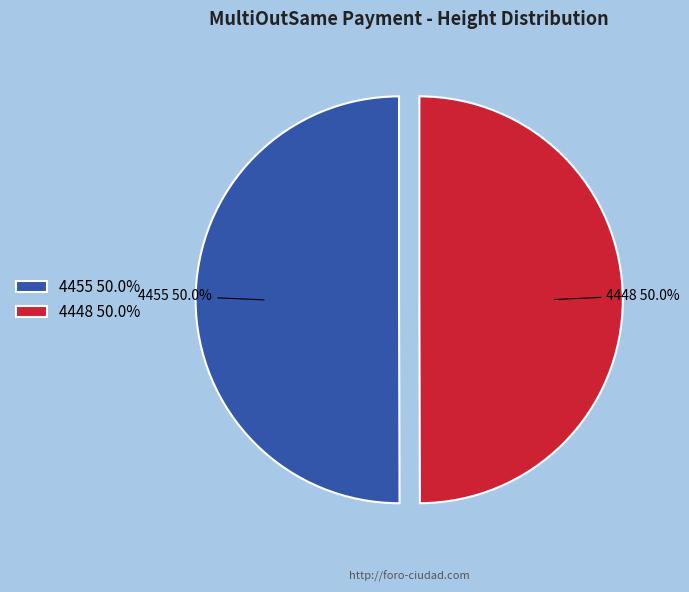

Approximately how many times larger is the value at 4448 50.0% compared to 4455 50.0%?

1.0